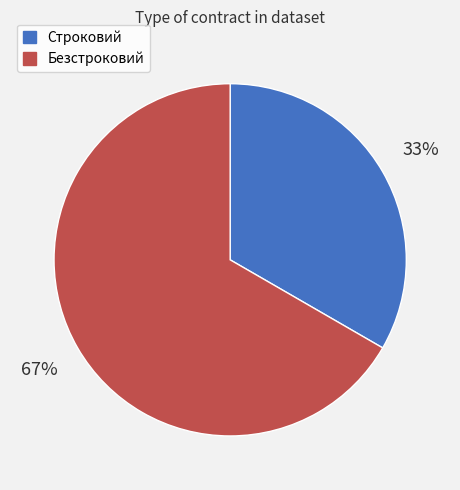

Does any single category account for the majority?

Yes